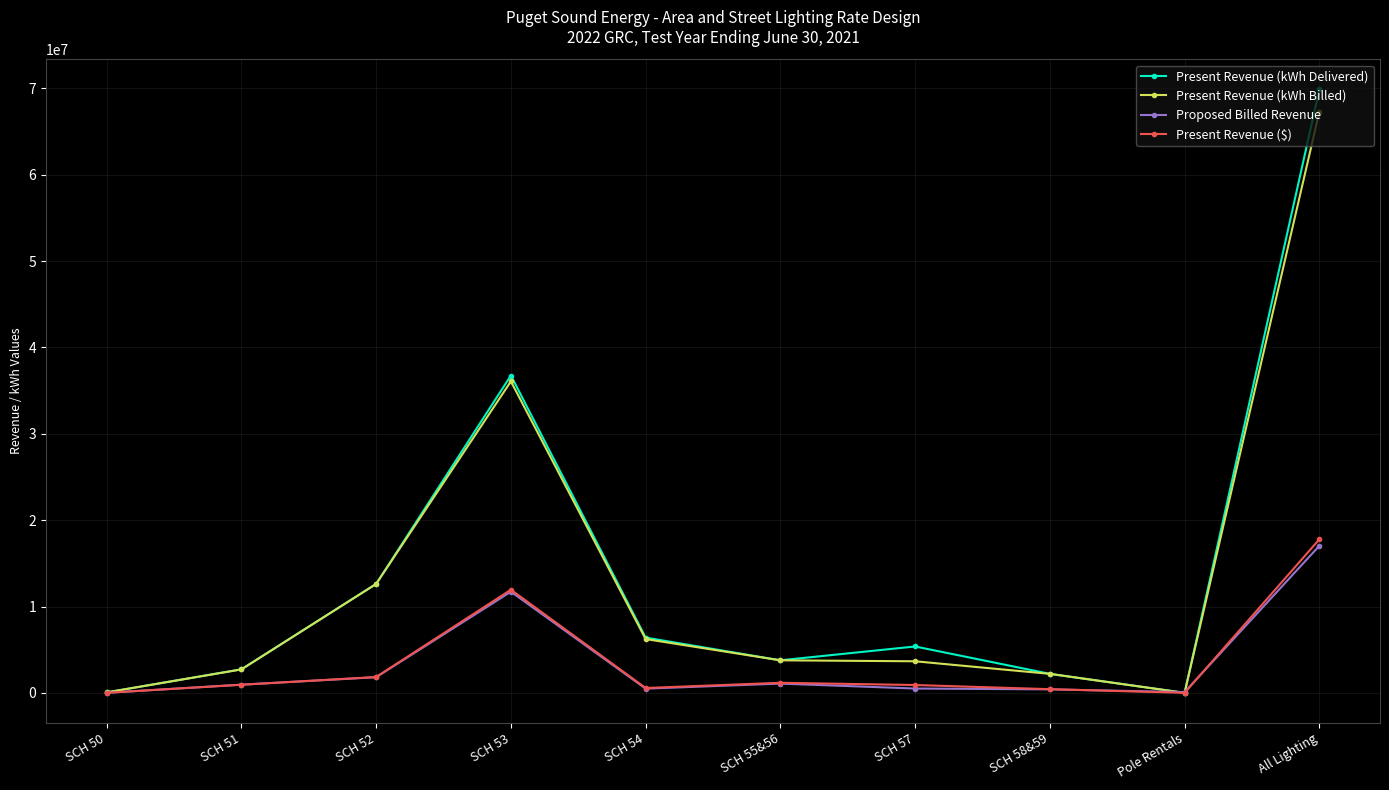

What is the maximum value for Present Revenue (kWh Delivered)?

69885807